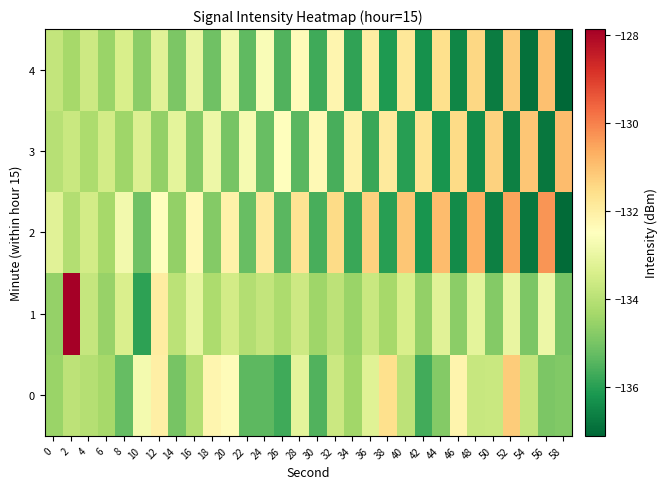

What is the greatest value displayed?

-127.9